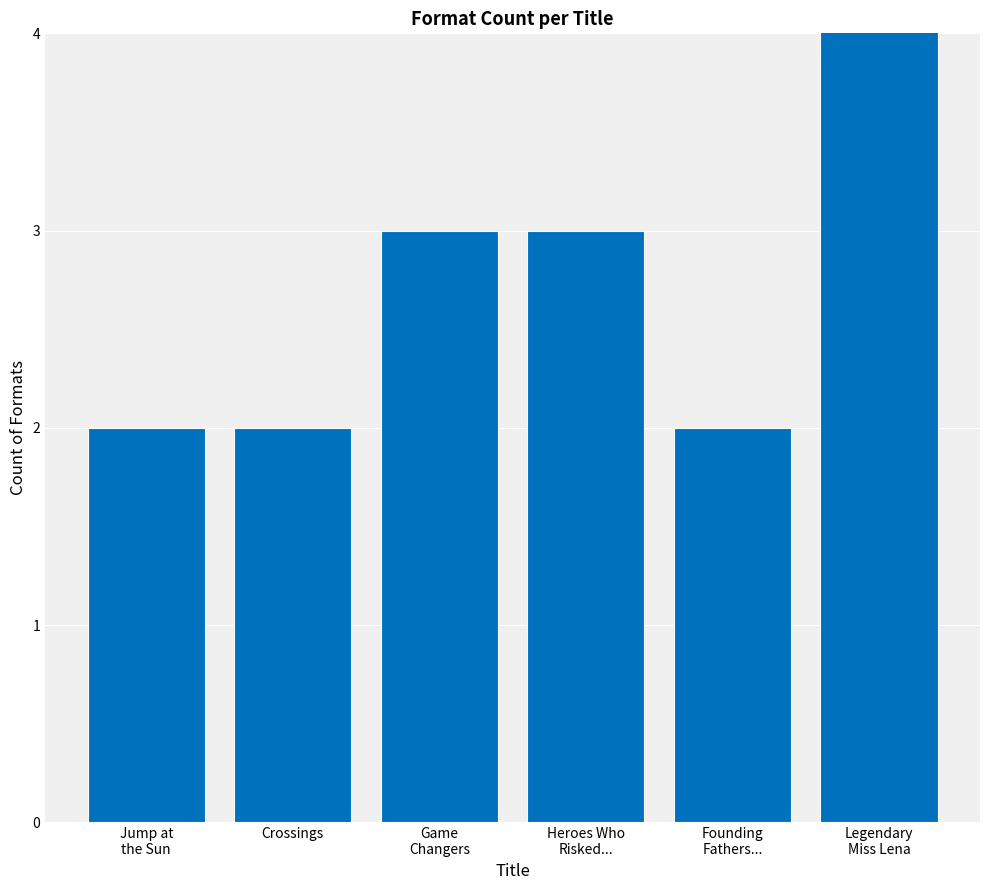

The value at Legendary
Miss Lena is 6. True or false?

True